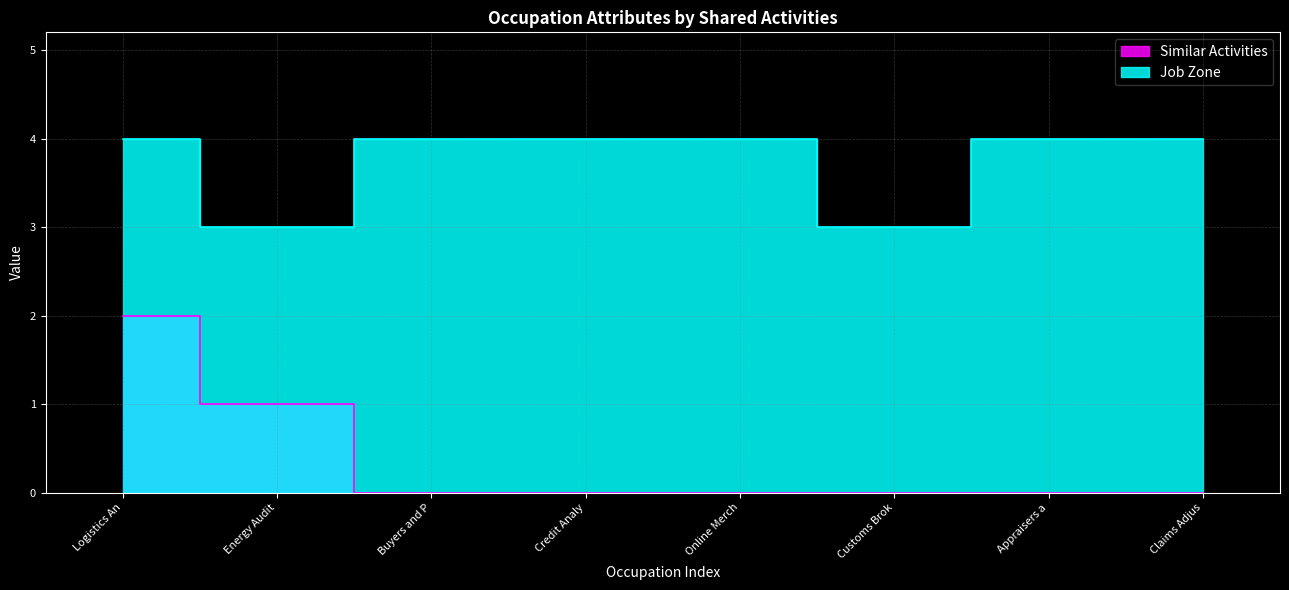

How many lines are shown in the chart?

2